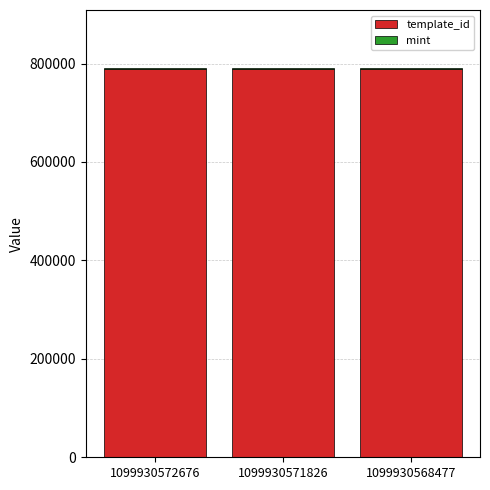

What is the highest value of the template_id series?

789638